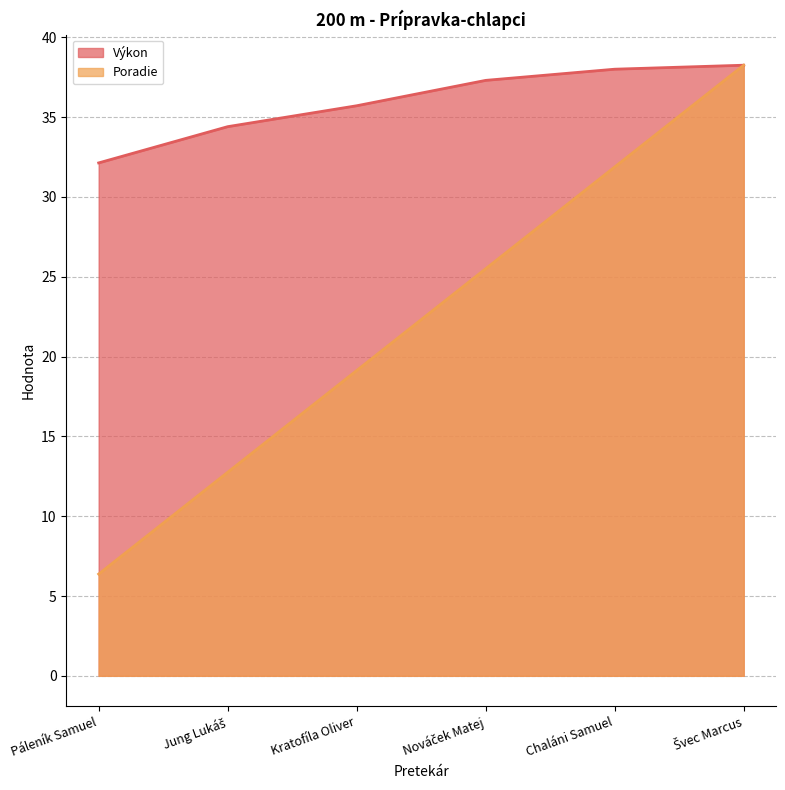

What is the difference between the Výkon values at Chaláni Samuel and Nováček Matej?

0.7